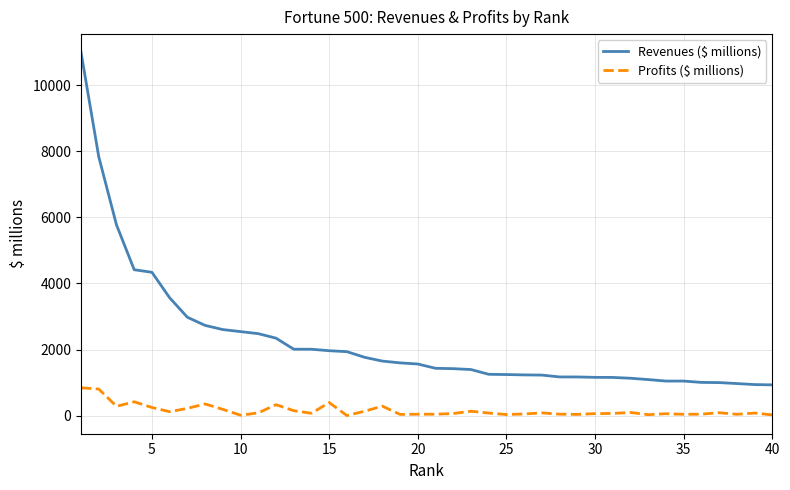

List the series in order of their peak value, lowest first.

Profits ($ millions), Revenues ($ millions)